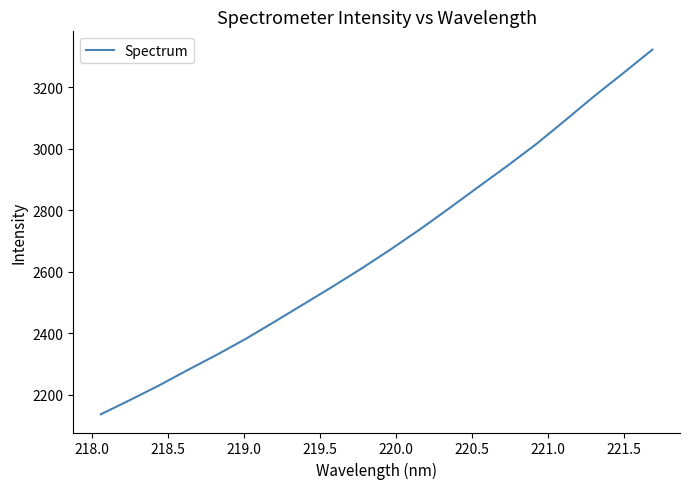

What is the greatest value displayed?

3321.7